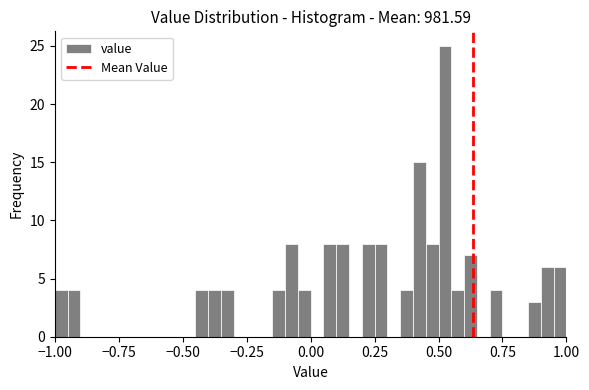

Read against the x-axis, roughly where is the centre of the tallest bar?

0.55